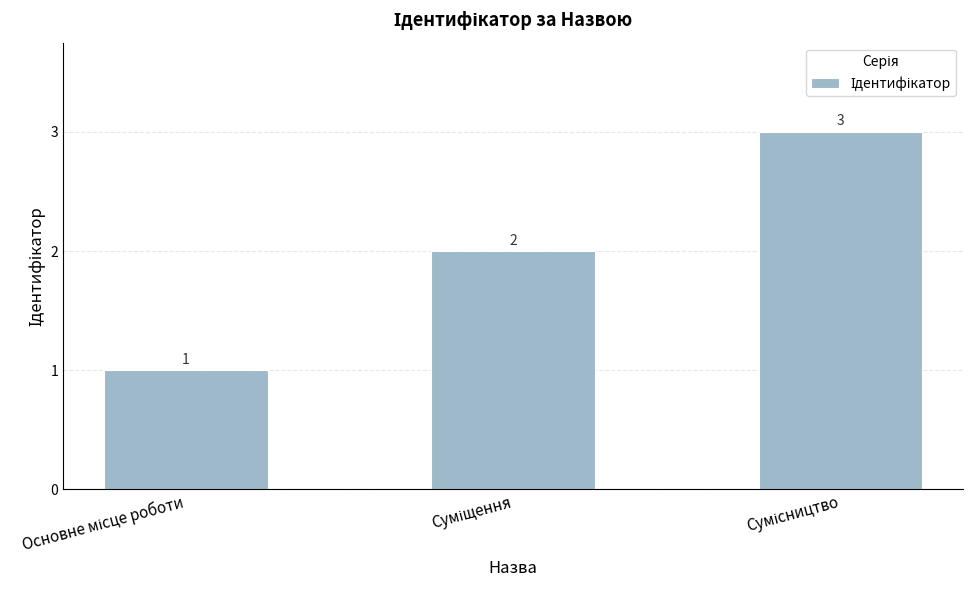

How many values are between 1 and 3?

3